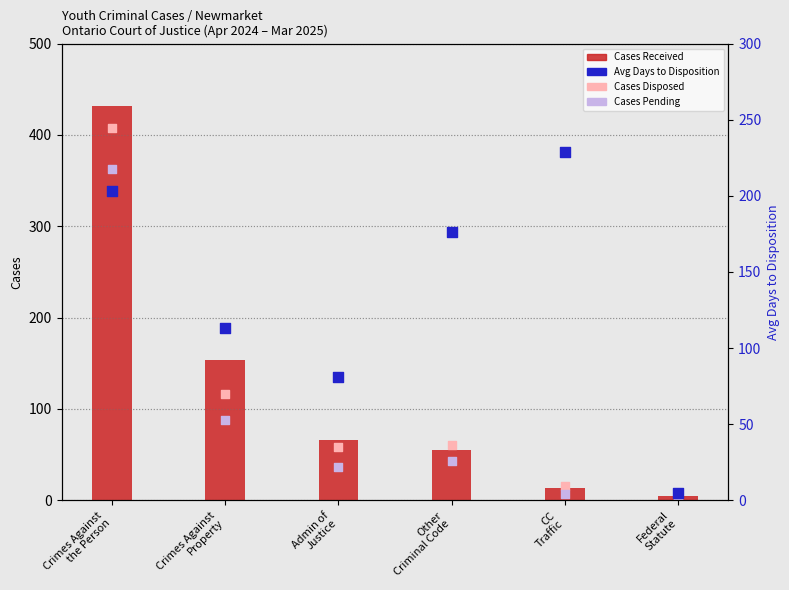

Is the value of Cases Pending at Admin of
Justice greater than the value of Avg Days to Disposition at Other
Criminal Code?

No